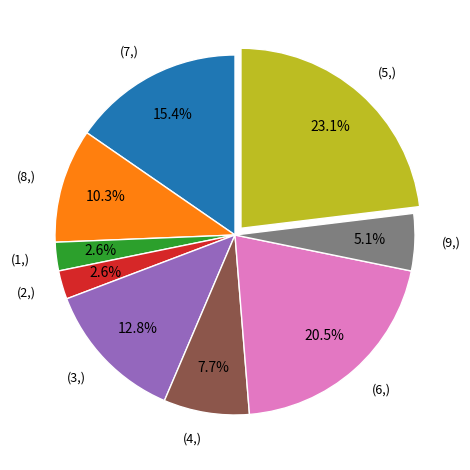

Is there a majority slice in this chart?

No